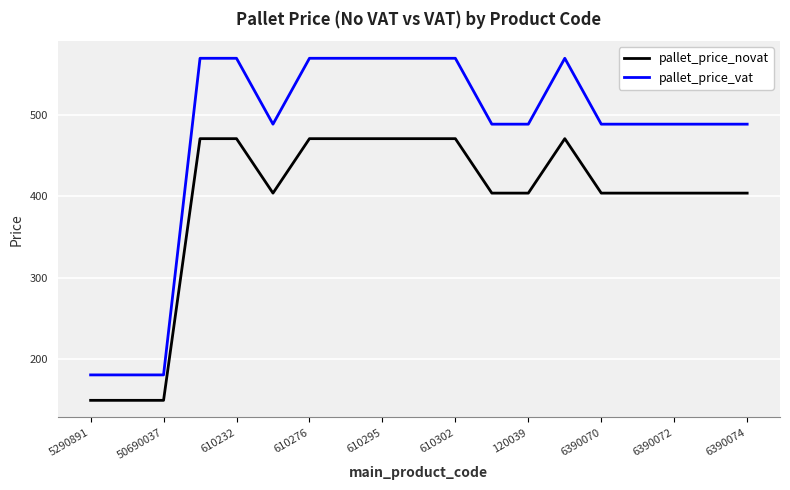

True or false: pallet_price_novat and pallet_price_vat cross at least once.

False